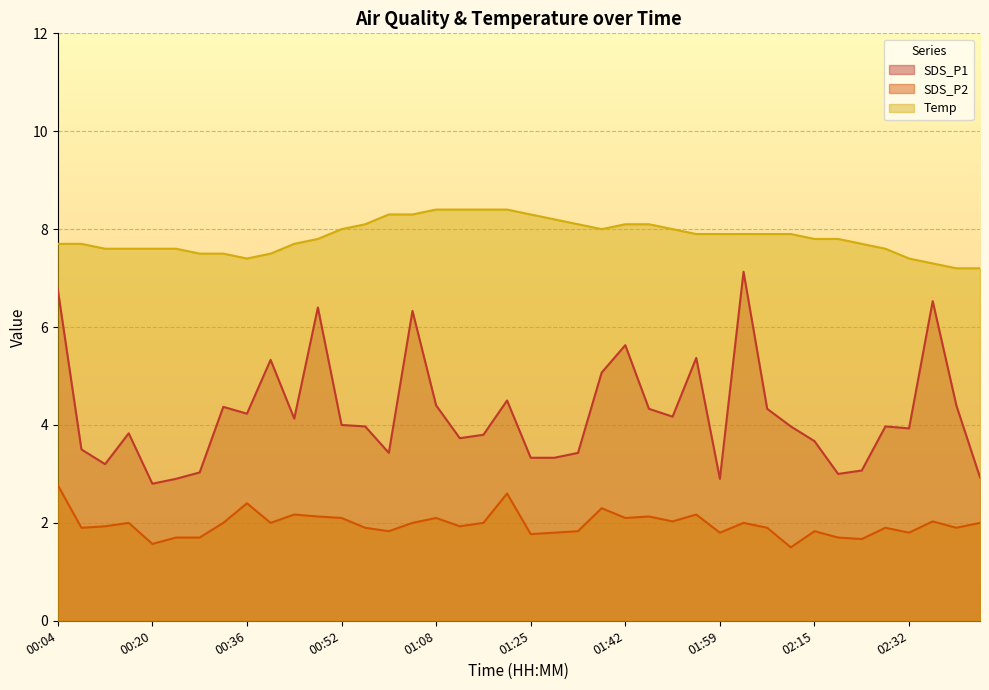

Count the number of categories in the chart.

40